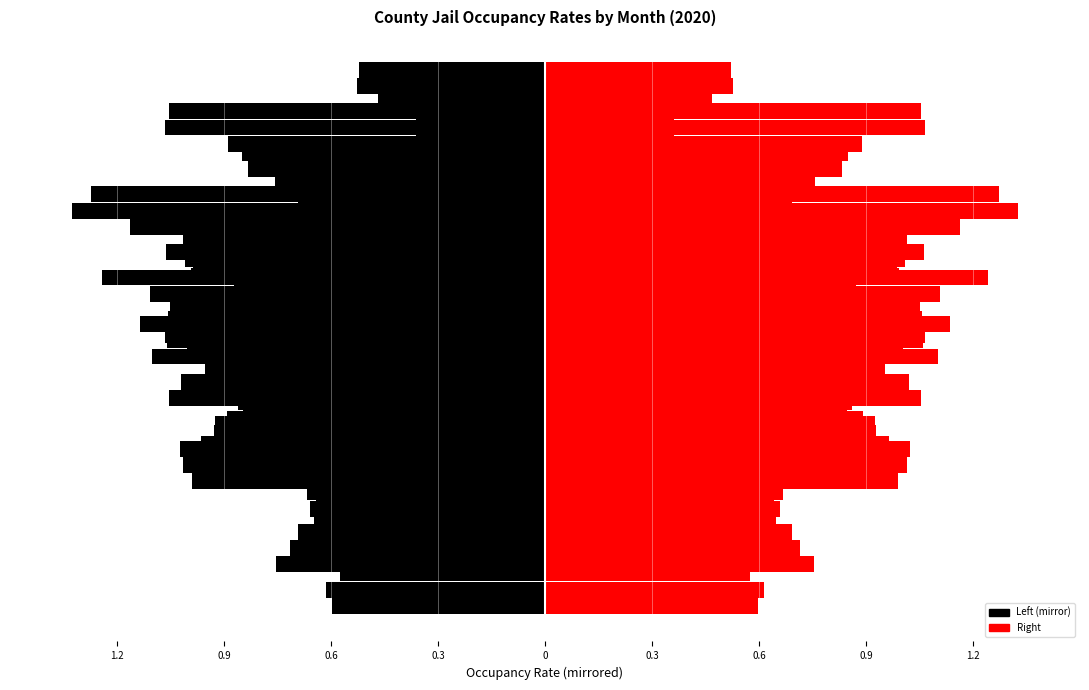

Which has a higher value, Oct or Mar?

Mar